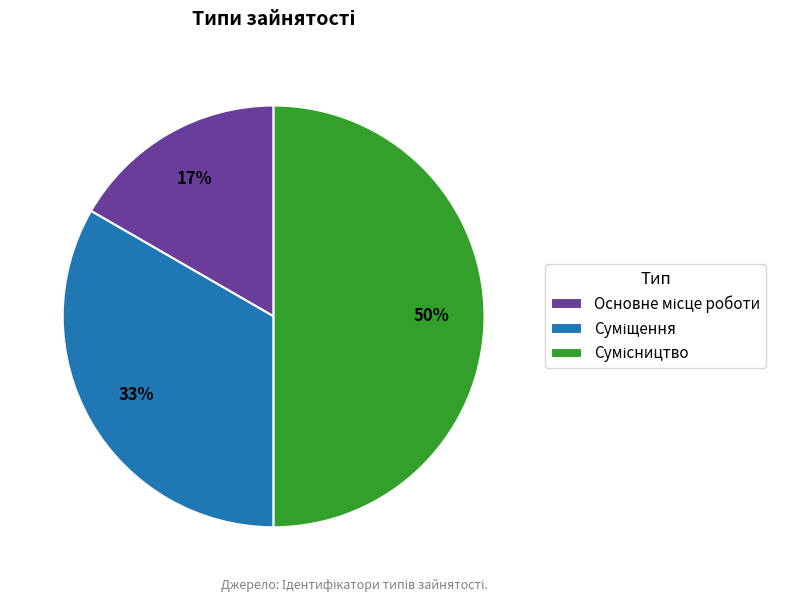

To the nearest percent, what is the average slice percentage?

33%